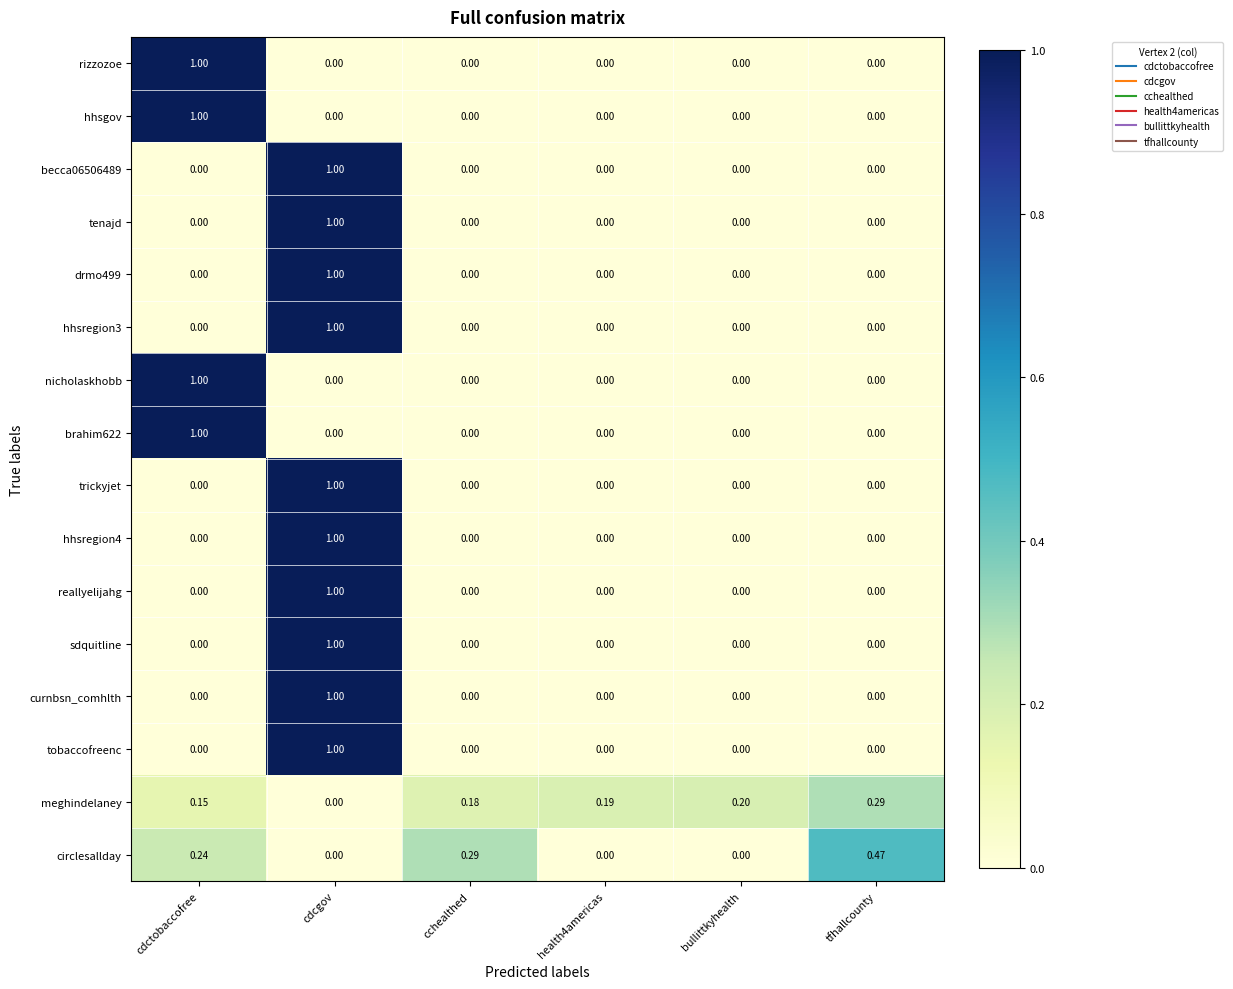

Which series has the largest total across all categories?

meghindelaney